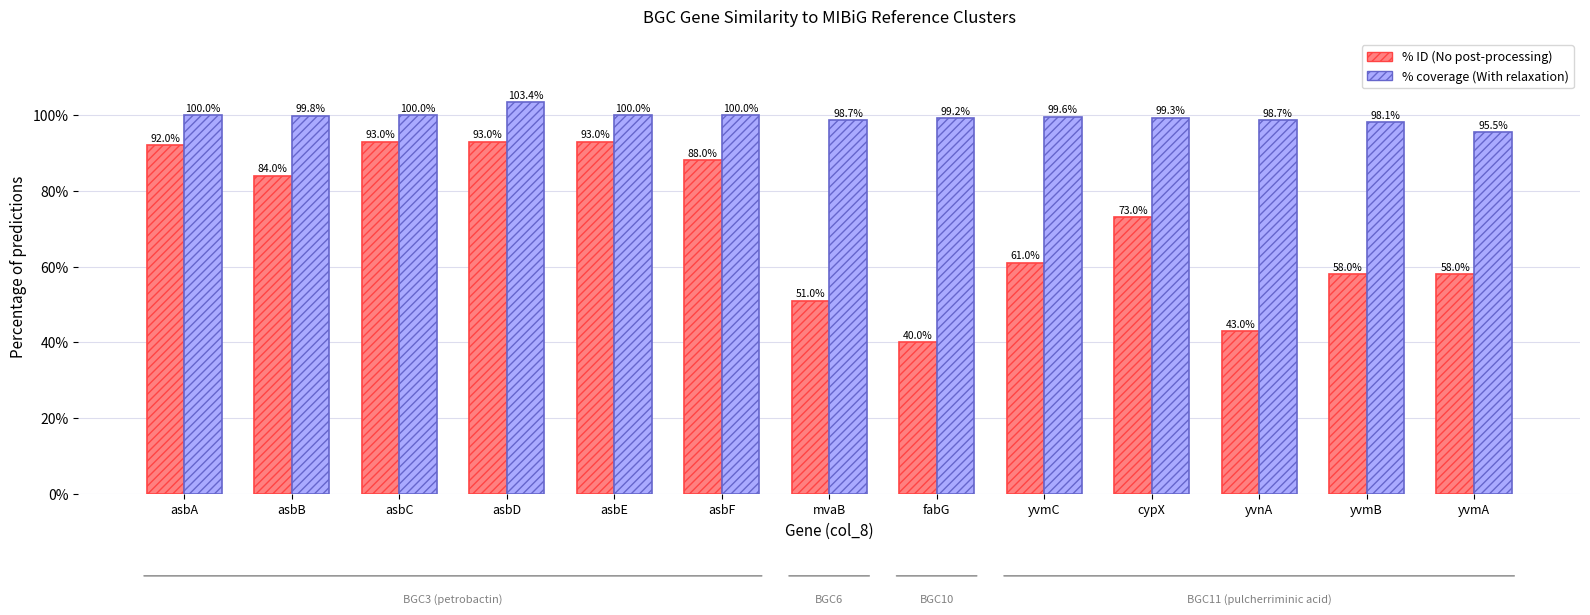

At which category is the sum across all series the highest?

asbD